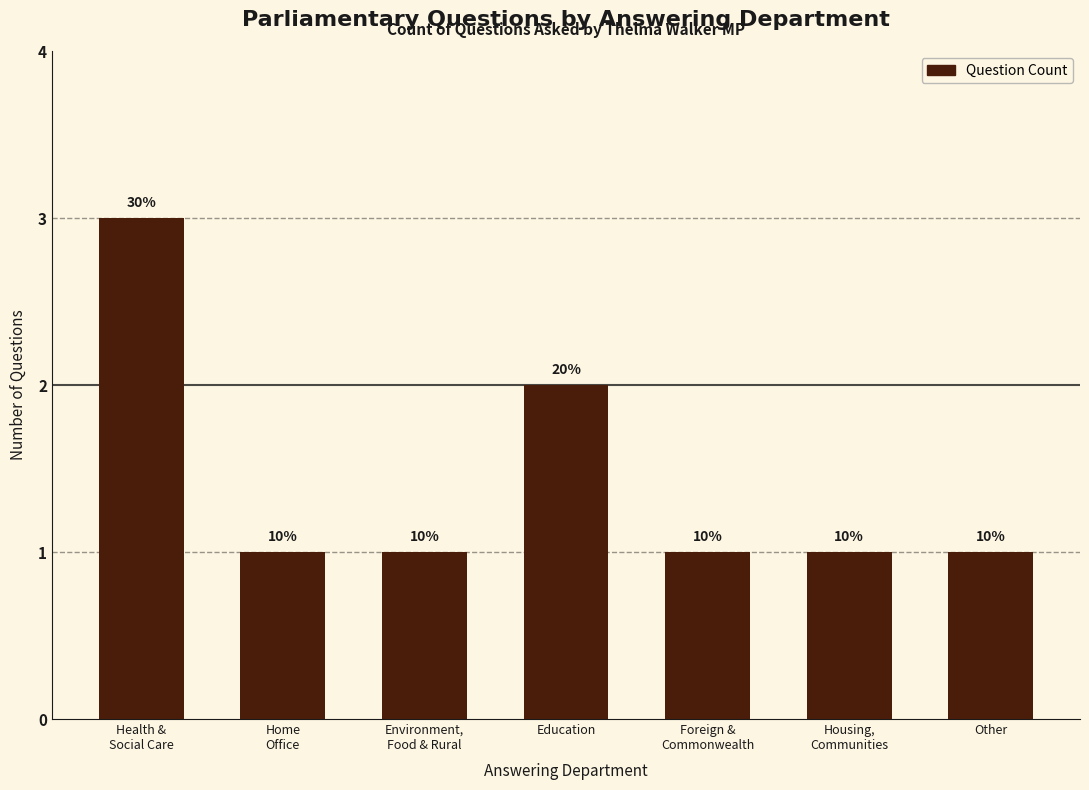

What is the maximum value shown in the chart?

3